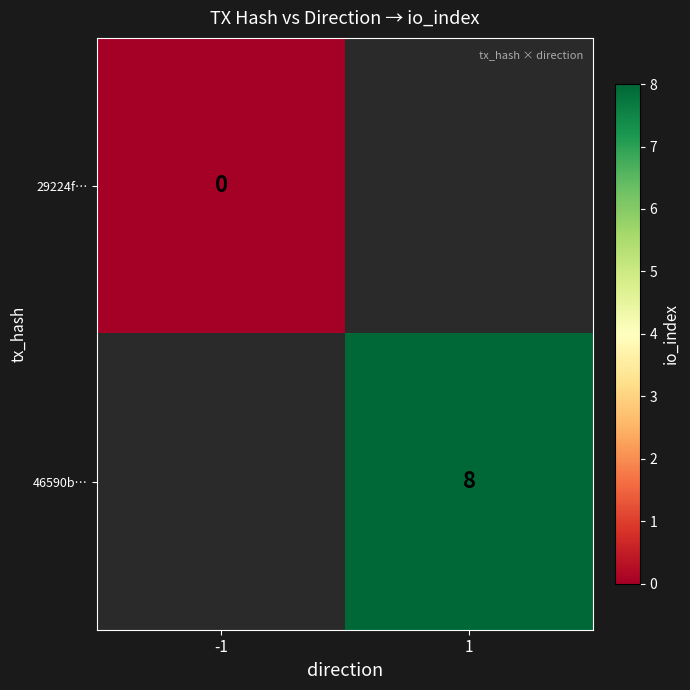

Which label corresponds to the smallest value in the chart?

-1